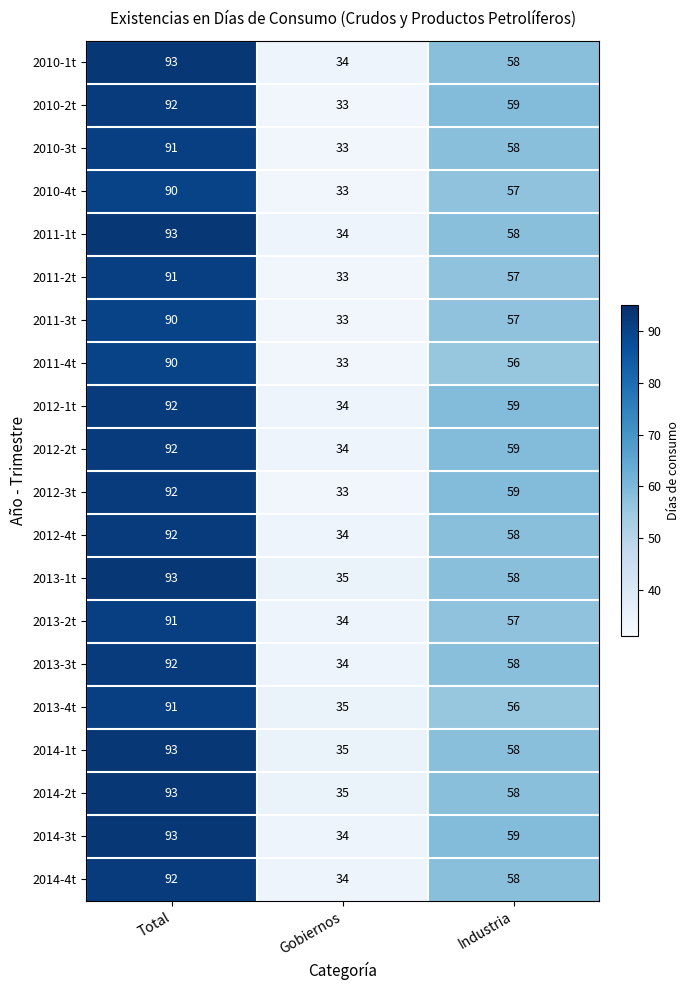

What is the approximate value of 2014-4t at Industria, to the nearest 10?

60